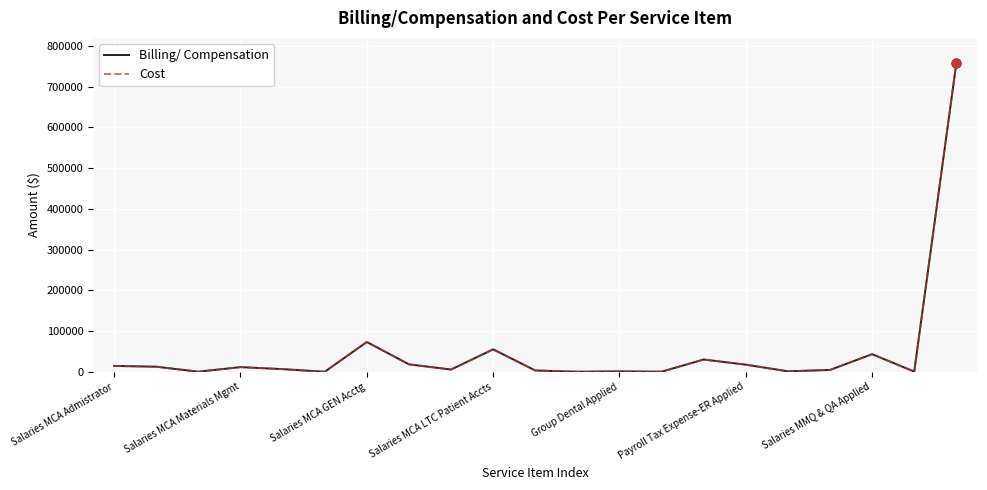

Is this an area chart (filled region under the line)?

No